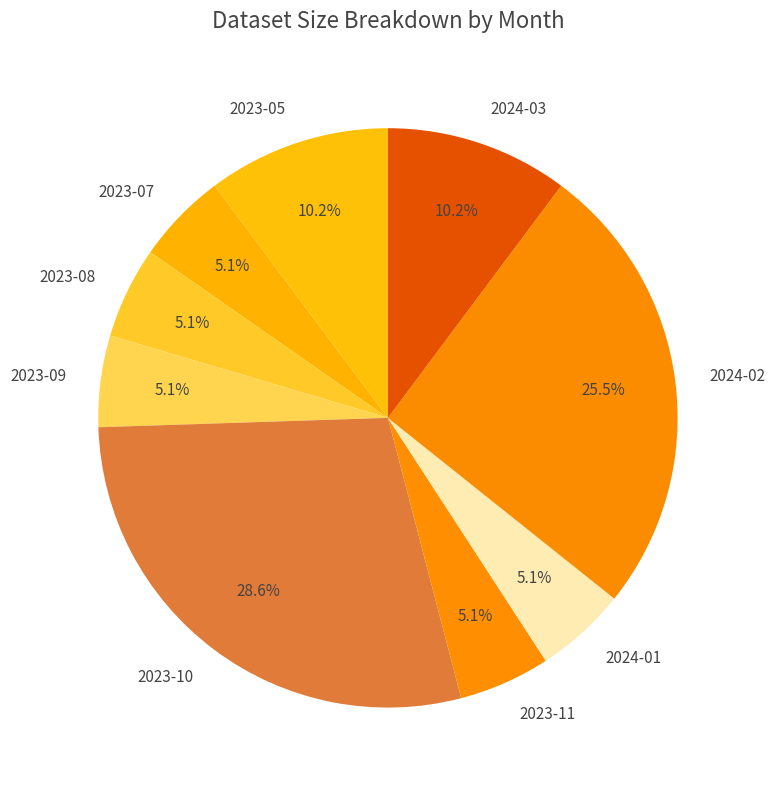

What percentage is the 2023-11 slice, to the nearest percent?

5%